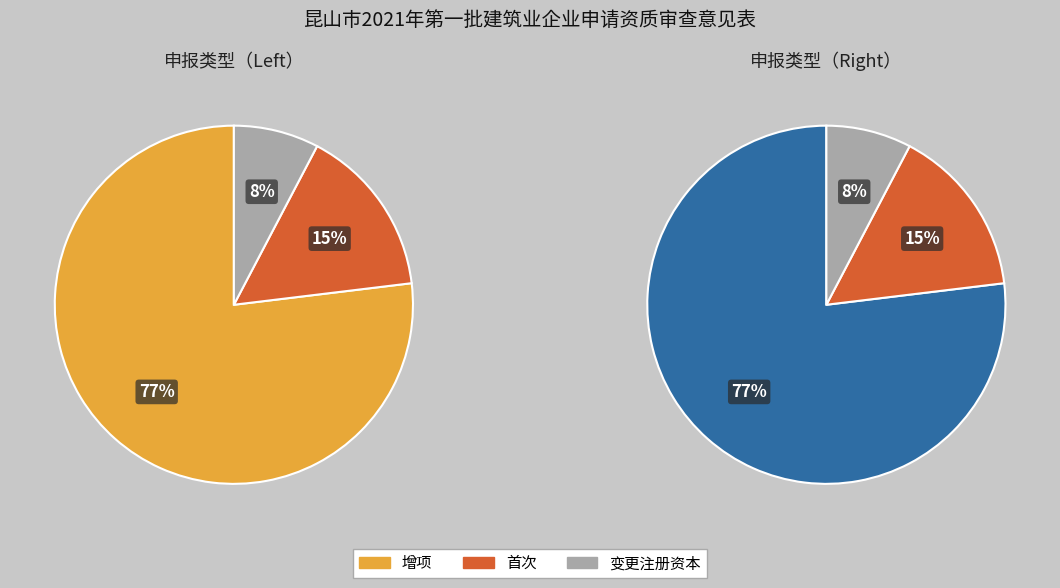

The 首次 slice represents 6% of the pie. True or false?

False